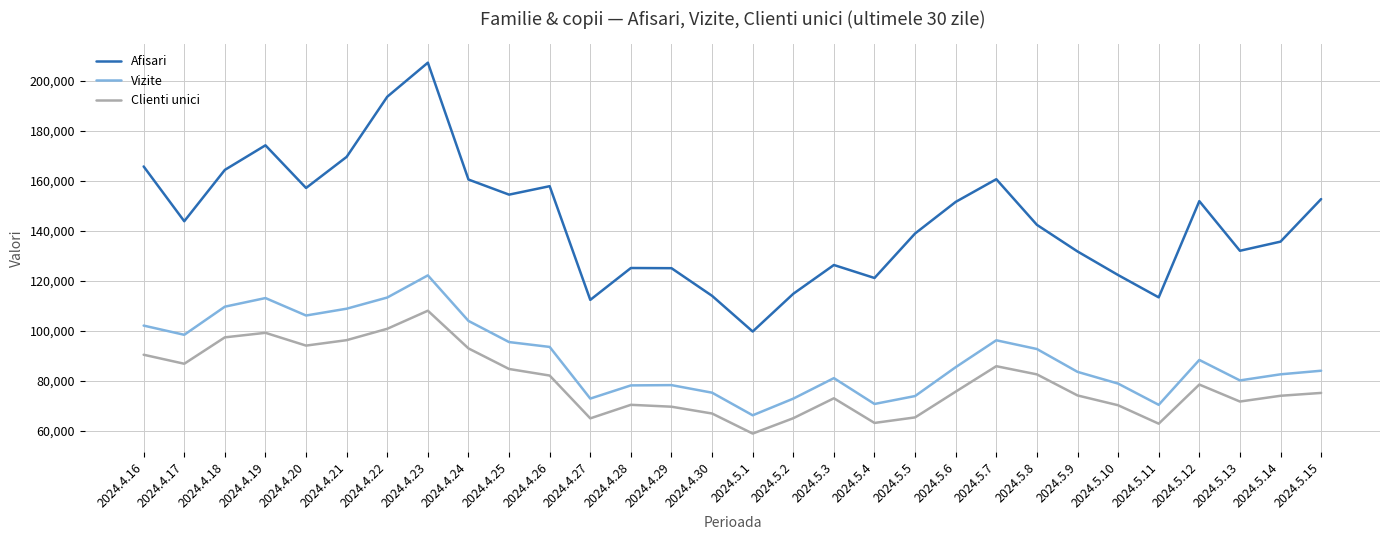

In Clienti unici, how many points are higher than both neighbors (excluding endpoints)?

6